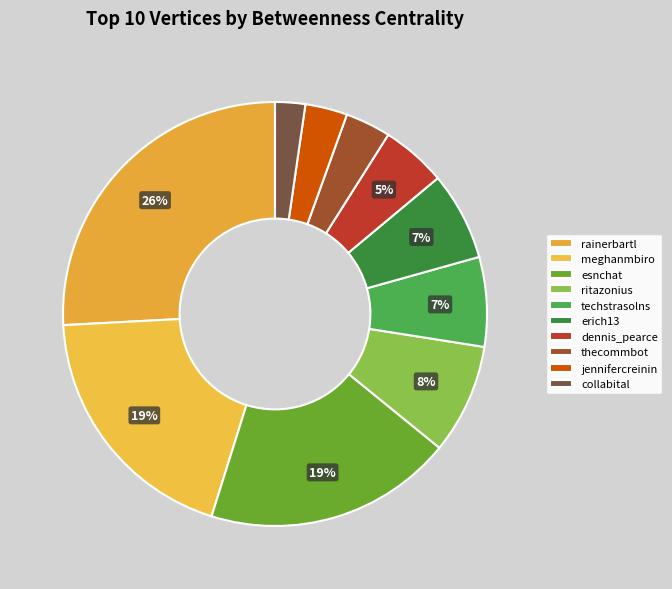

Between ritazonius and collabital, which is larger?

ritazonius